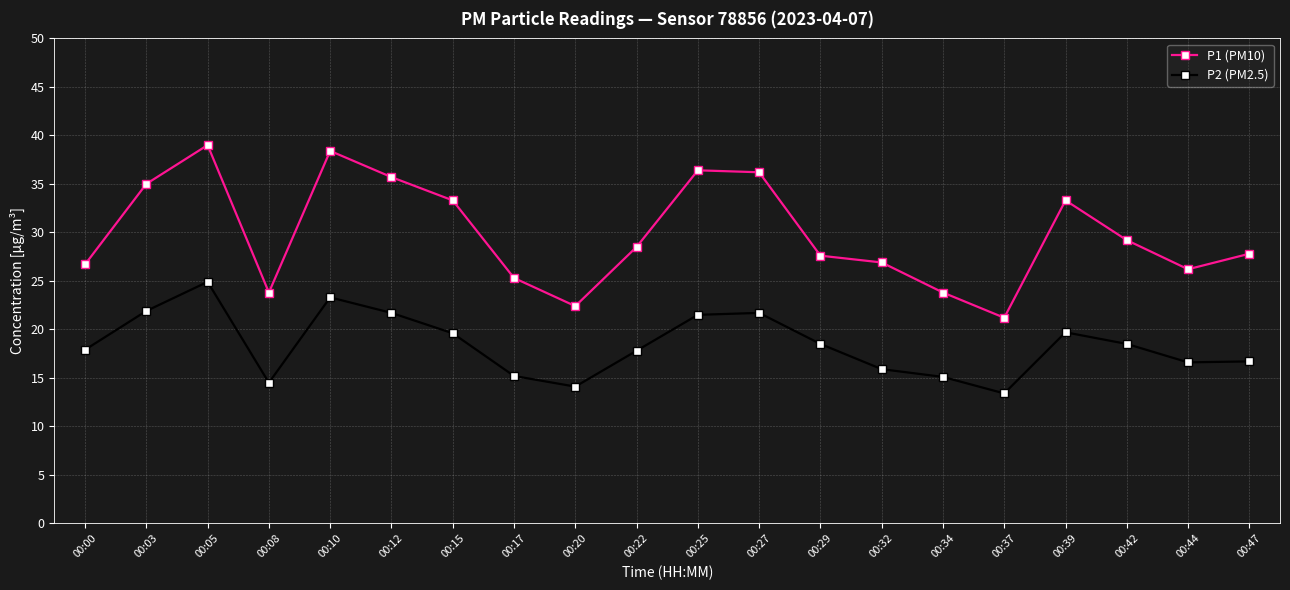

Is it true that P1 (PM10) equals 33.3 at 00:39?

True